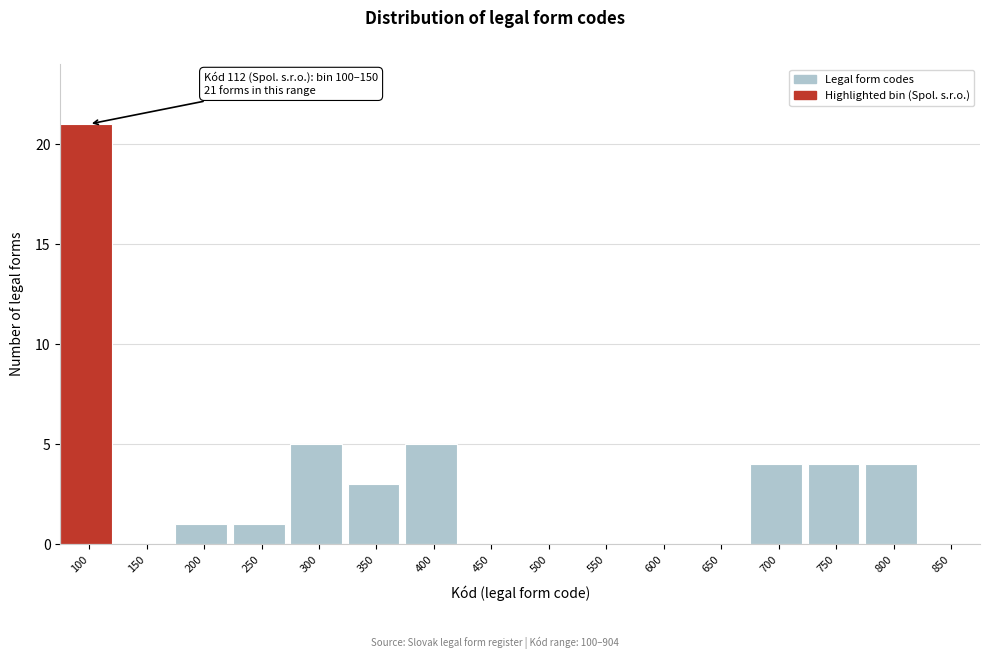

Reading left to right, list all the values displayed in this chart.

100=21	150=0	200=1	250=1	300=5	350=3	400=5	450=0	500=0	550=0	600=0	650=0	700=4	750=4	800=4	850=0